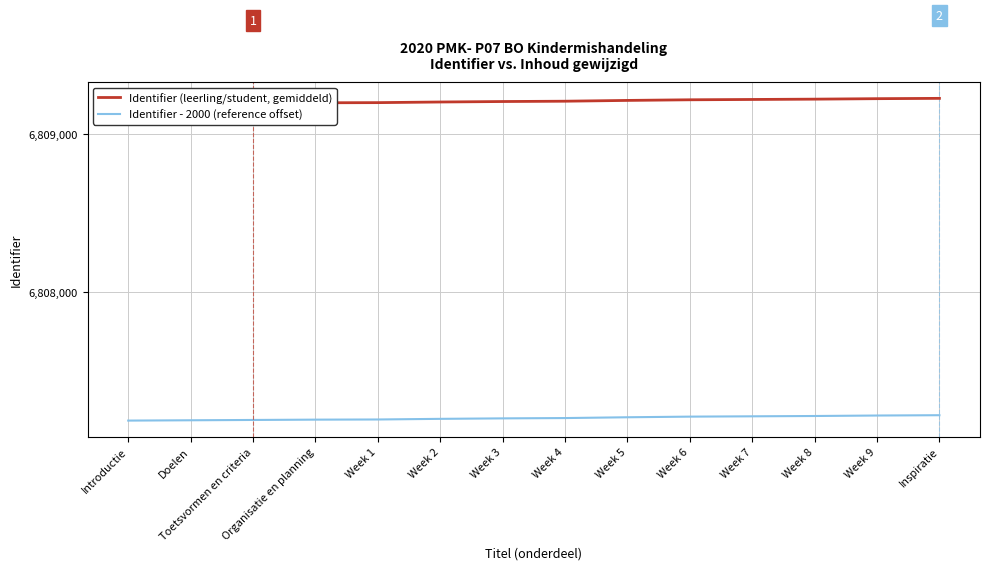

What is the maximum value for Identifier (leerling/student, gemiddeld)?

6809223